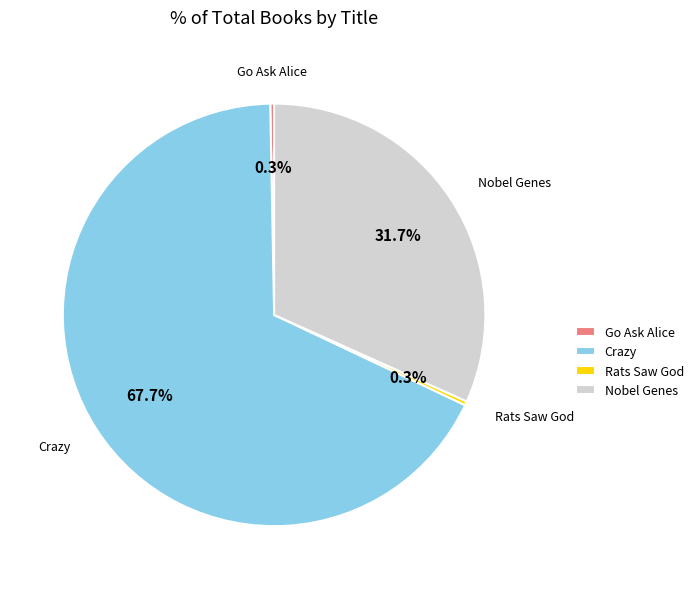

To the nearest percent, what is the combined percentage of Crazy and Nobel Genes?

99%